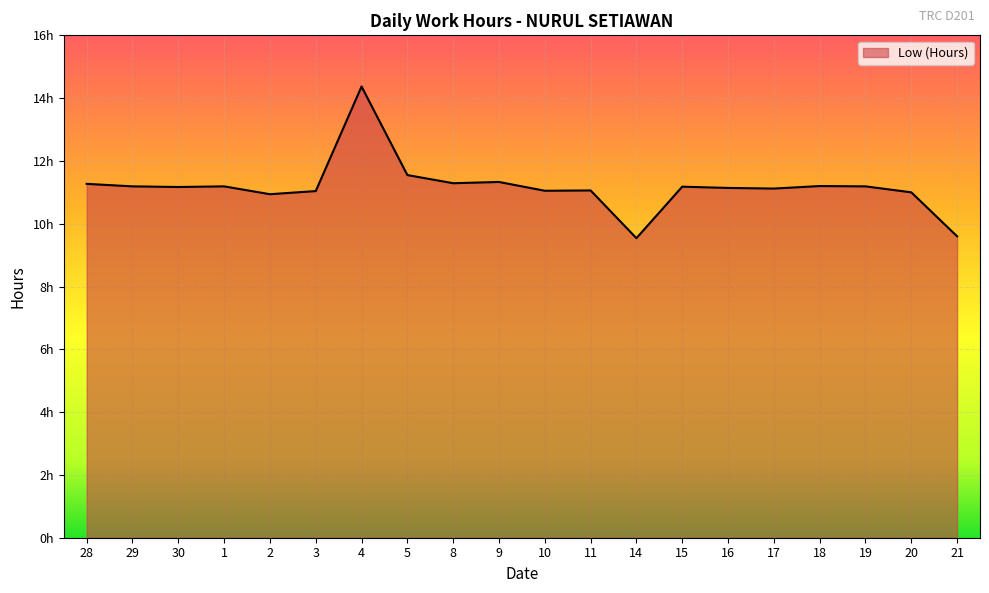

Which has a higher value, 21 or 28?

28